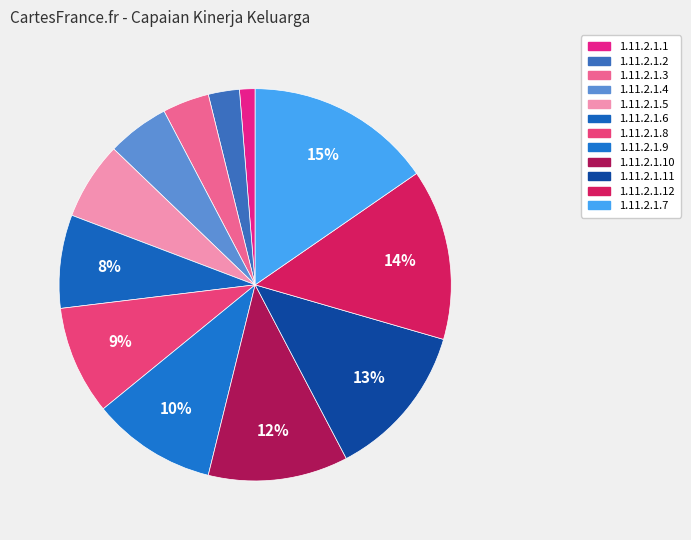

Does any single category account for the majority?

No